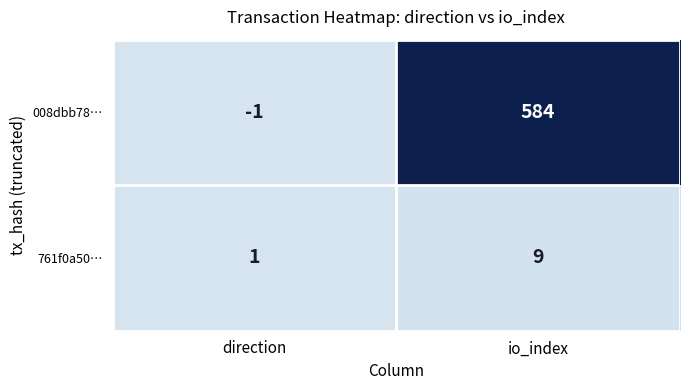

What is the minimum value shown in the chart?

-1